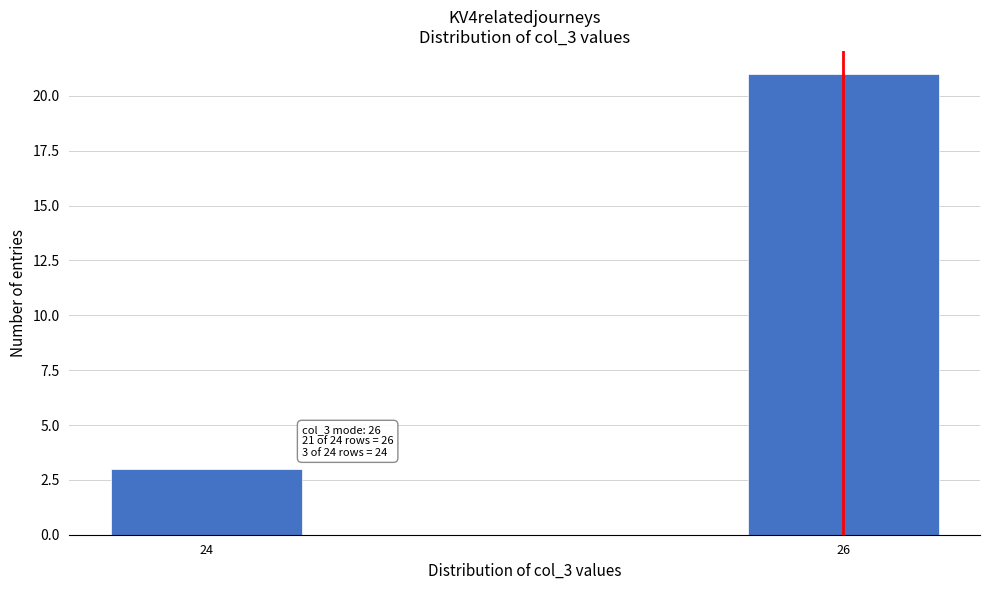

Reading right to left, extract all data points from this chart.

26=21	24=3